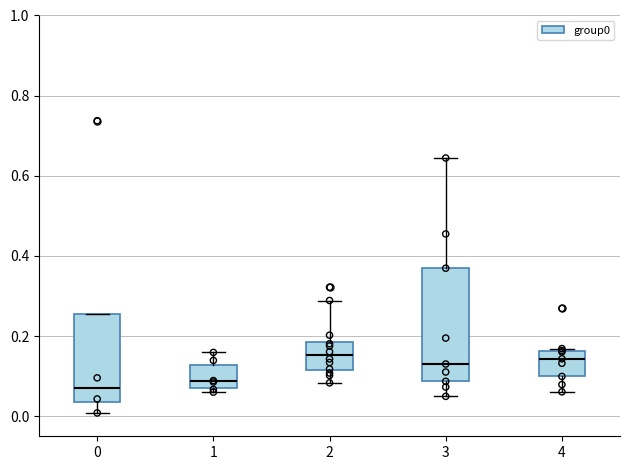

Where is the lower edge of the box at x = 4 on the y-axis? The values are not printed on the chart, so give them approximately, as read against the axis.

0.10